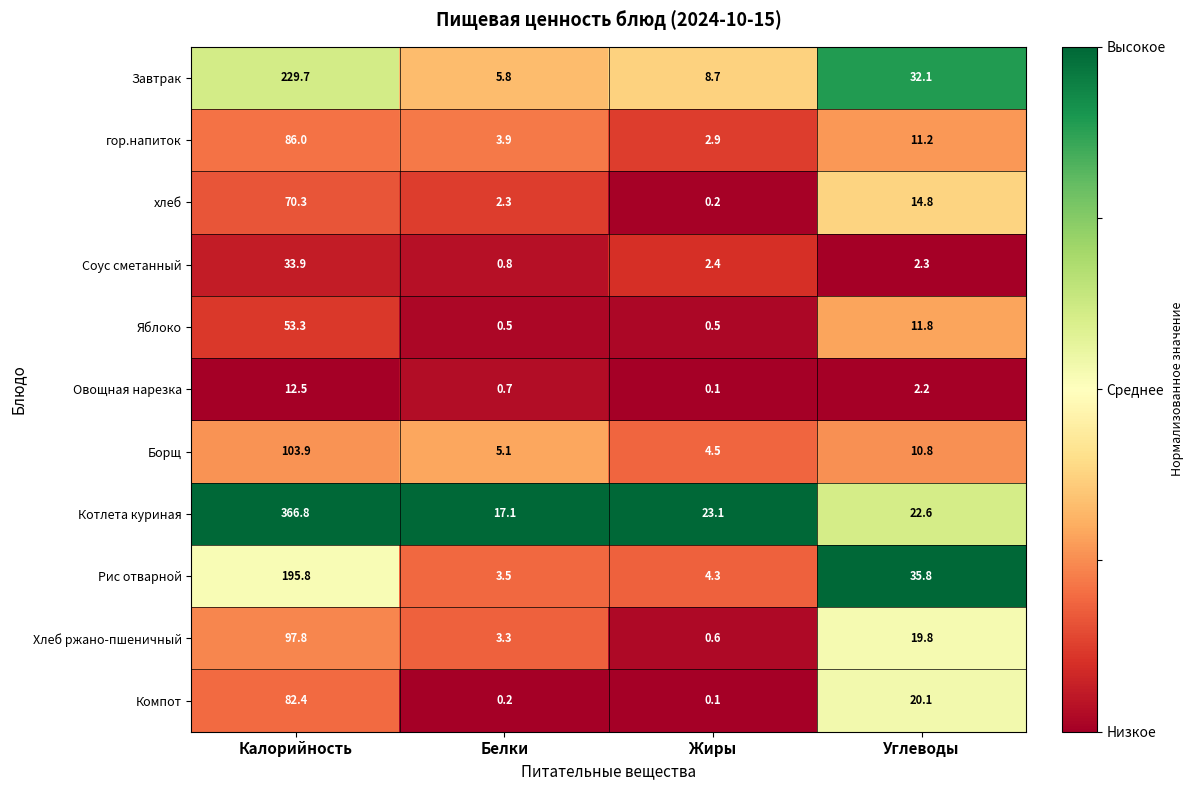

Rank the series at Белки from lowest to highest value.

Компот, Яблоко, Овощная нарезка, Соус сметанный, хлеб, Хлеб ржано-пшеничный, Рис отварной, гор.напиток, Борщ, Завтрак, Котлета куриная